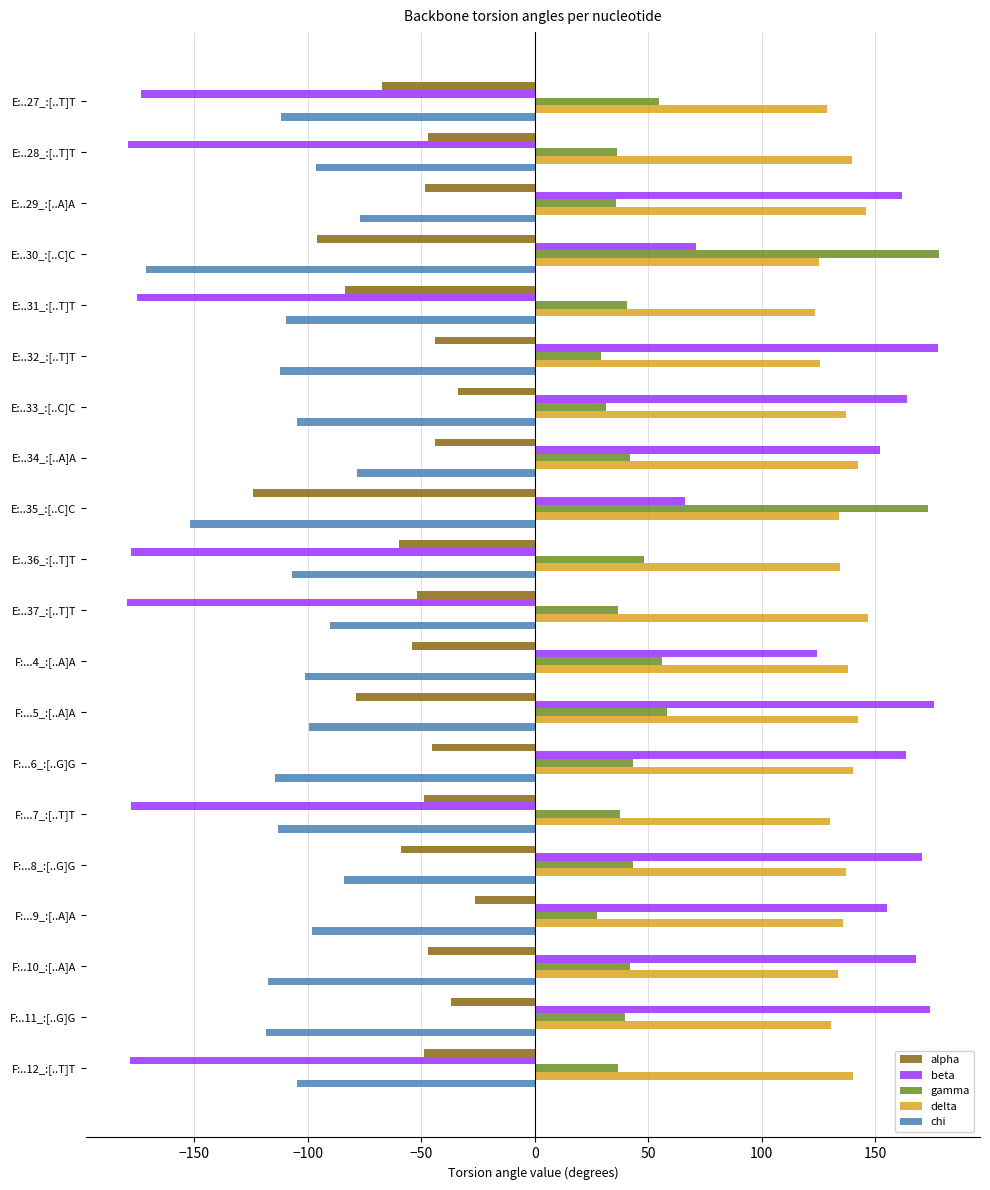

Is it true that alpha equals -44.0 at E:..34_:[..A]A?

True